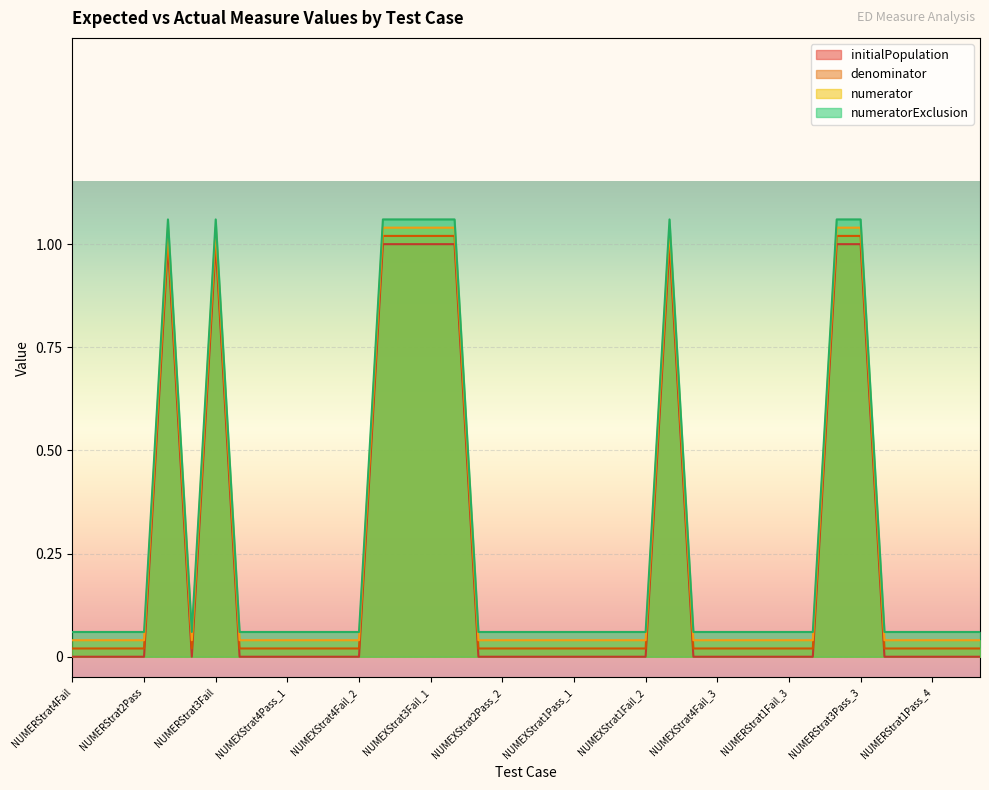

True or false: initialPopulation and numerator intersect in this chart.

False